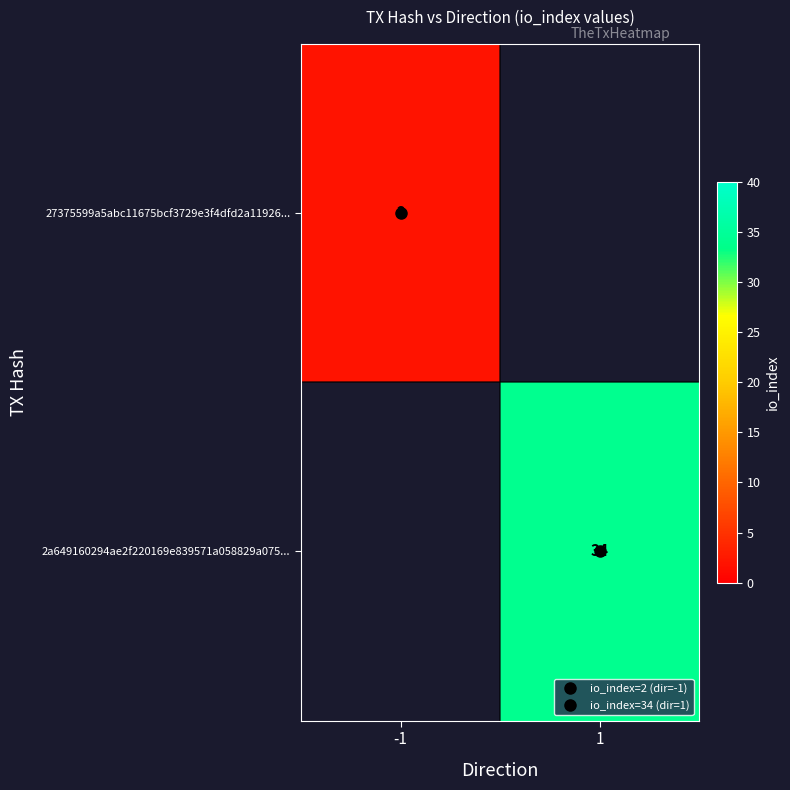

Count the number of categories in the chart.

2